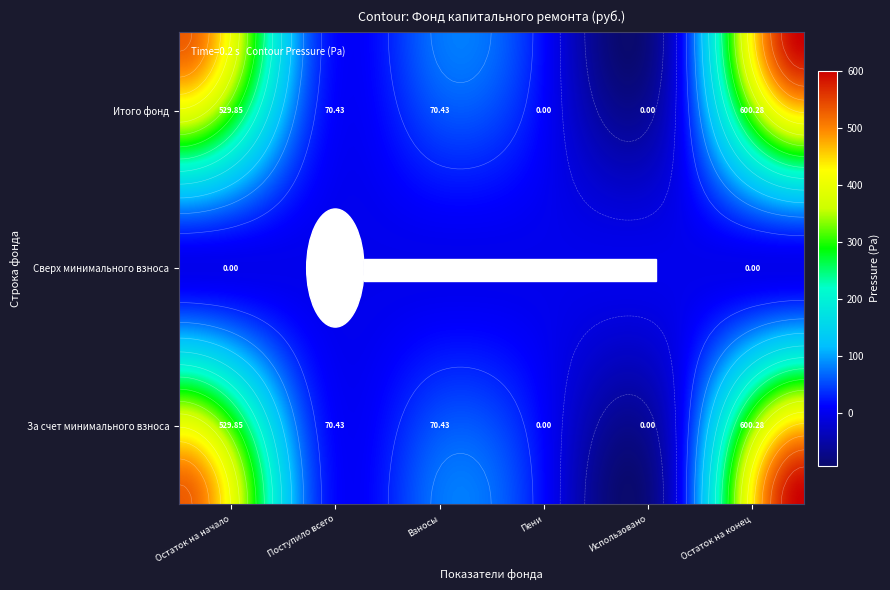

Where does the Взносы series first go above 70?

За счет минимального взноса